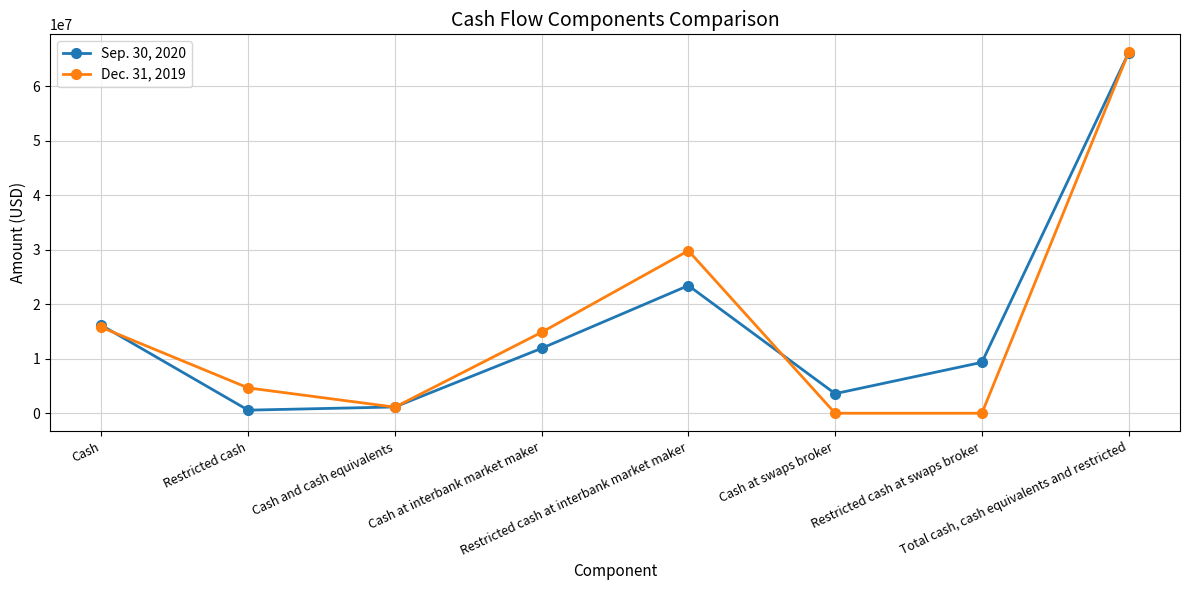

What is the sum of all Sep. 30, 2020 values?

132235446